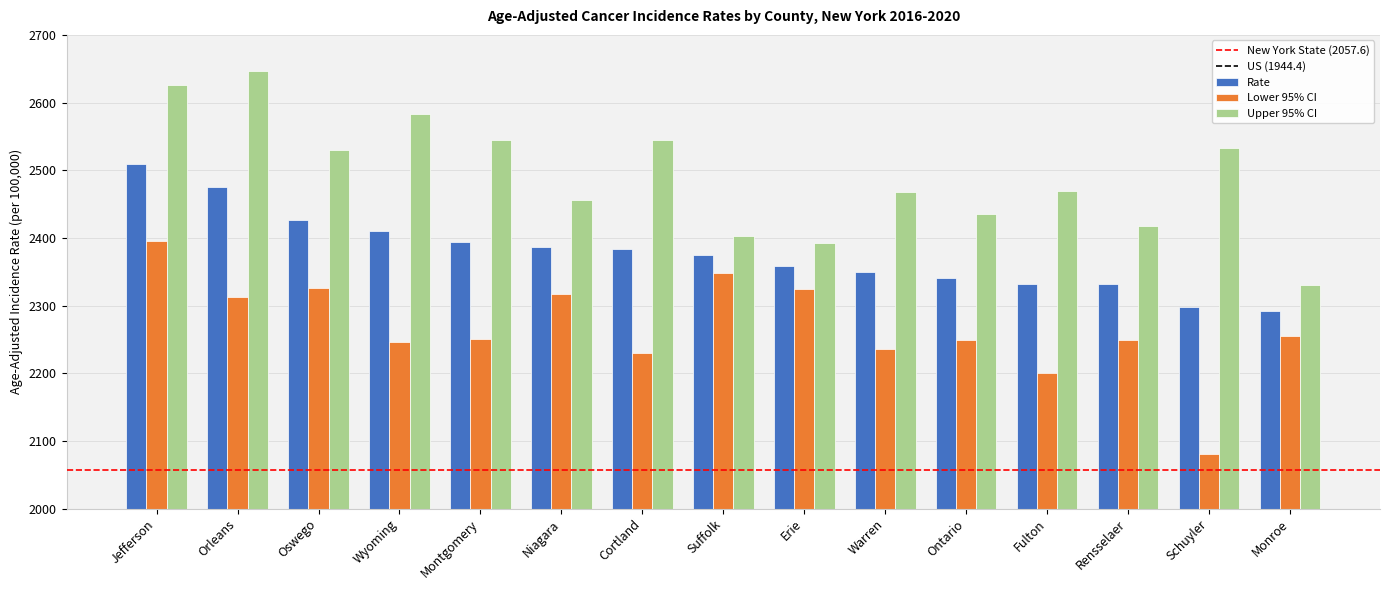

How many categories are shown in the chart?

15